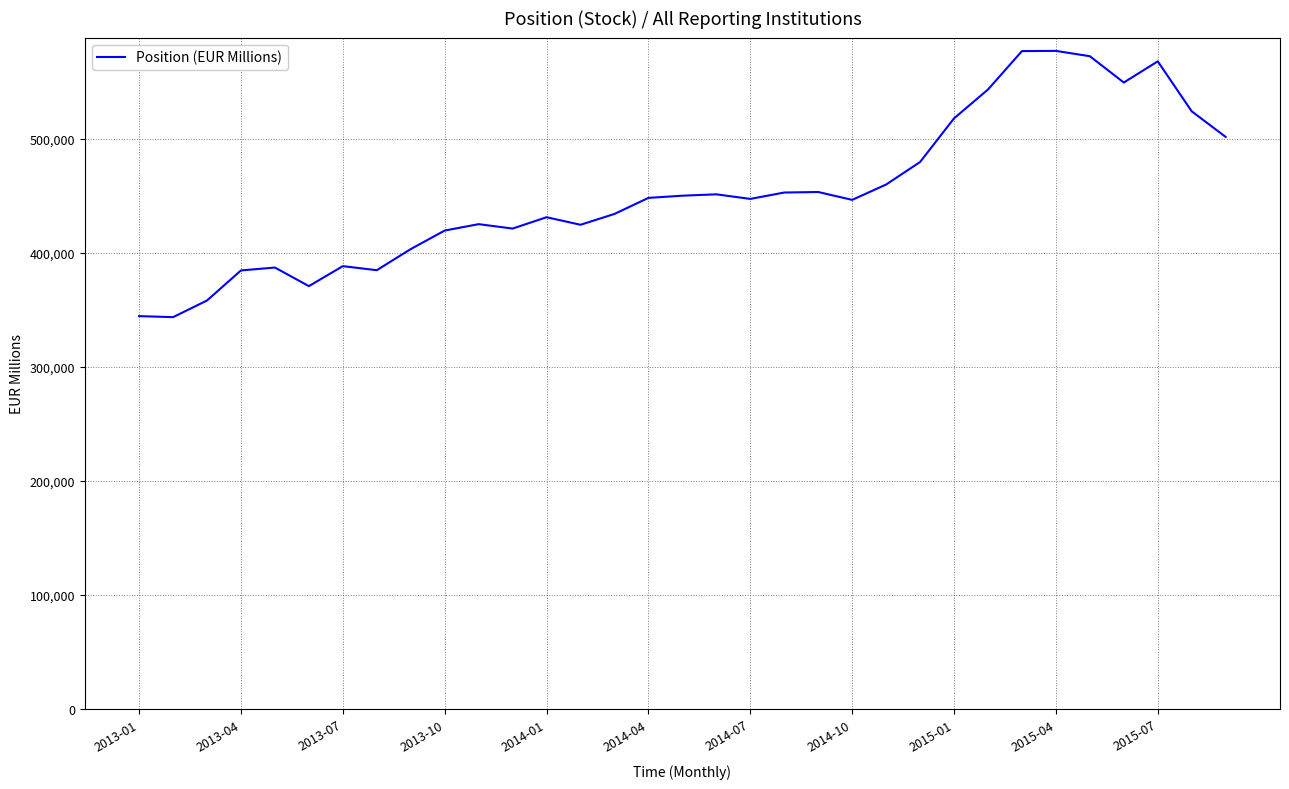

What is the maximum value shown in the chart?

577037